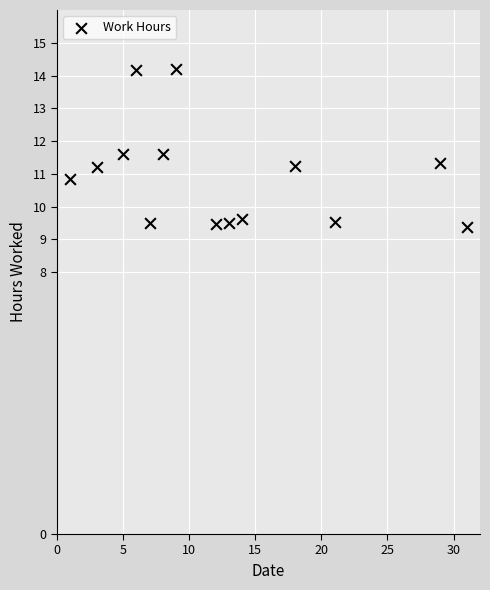

What is the range of X values (max minus min)?

30.0